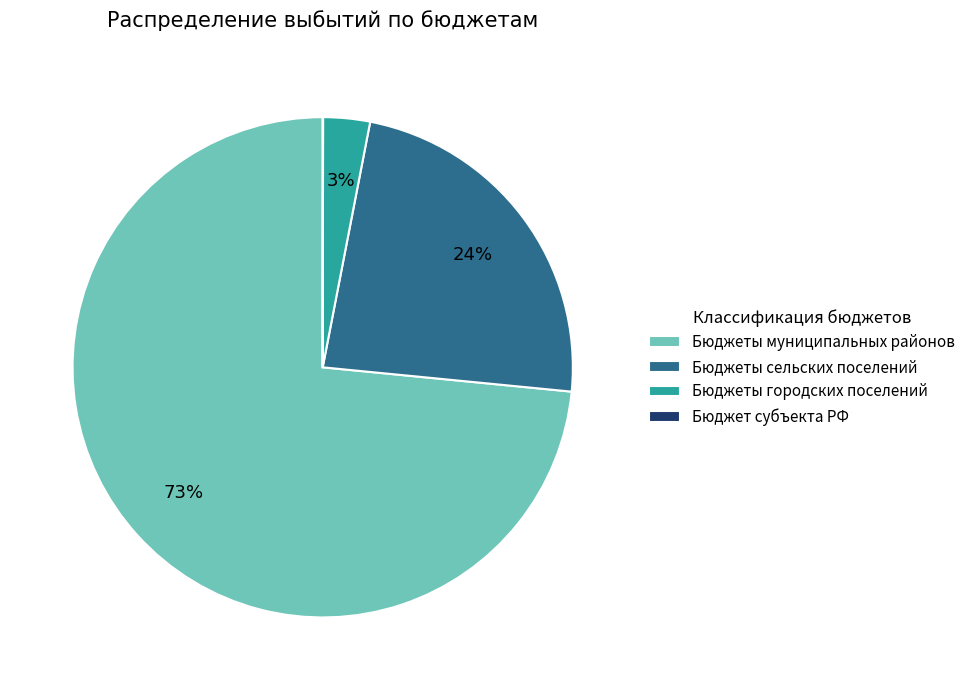

Is Бюджеты муниципальных районов the majority of the pie?

Yes